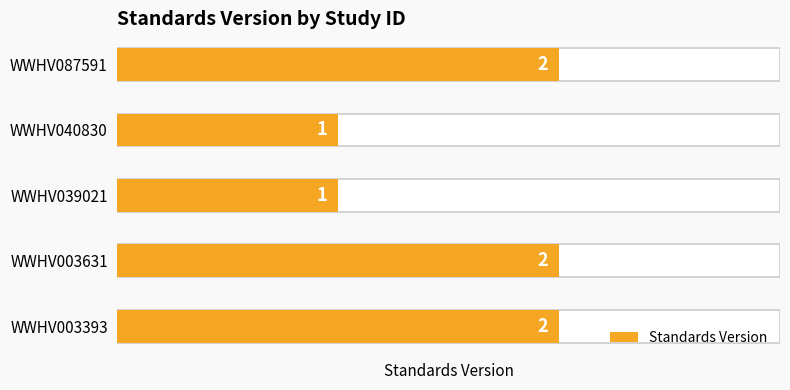

List the labels in order of value, smallest first.

WWHV039021, WWHV040830, WWHV003393, WWHV003631, WWHV087591